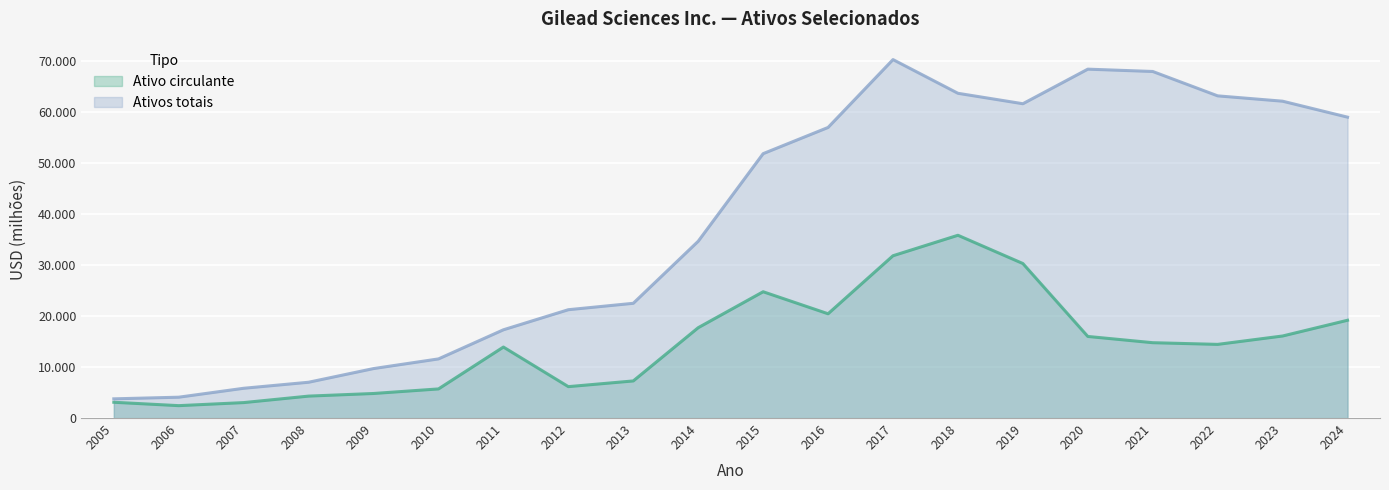

At which category does the chart reach its minimum across all series?

2006